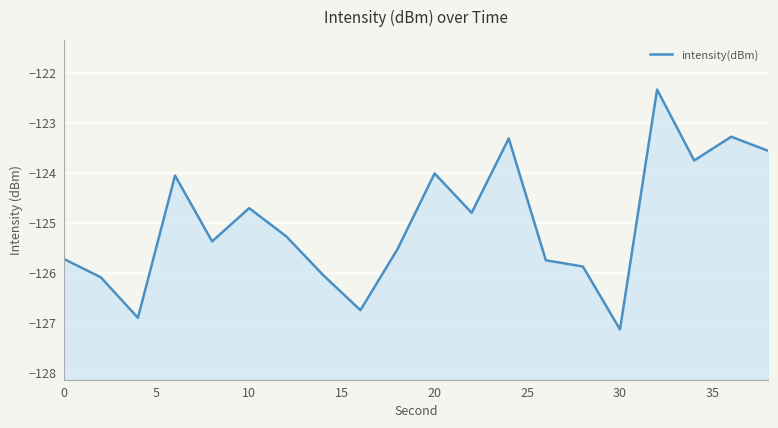

What is the difference between the maximum and minimum values?

4.8